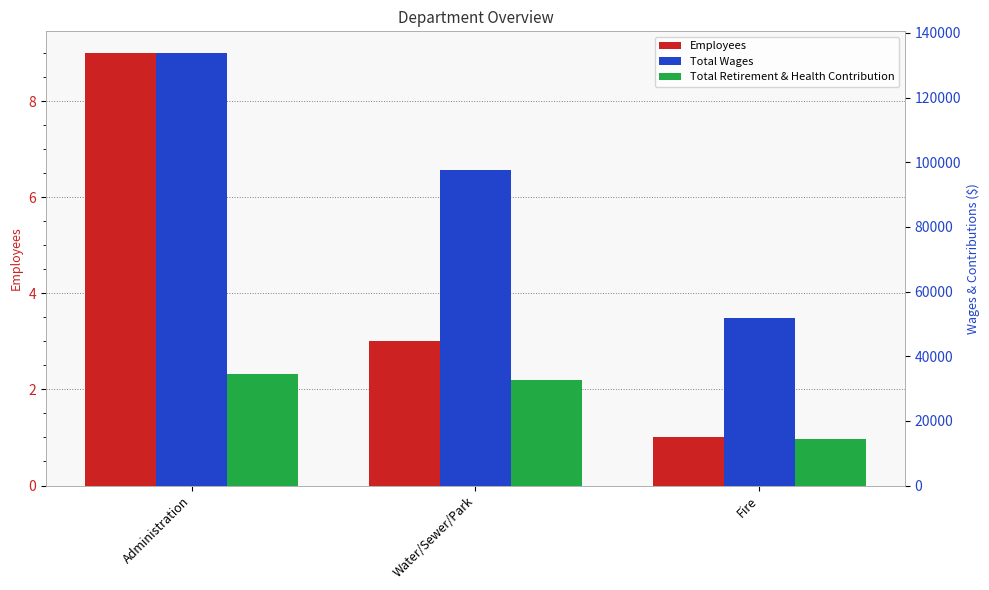

What is the label of the 3rd bar from the right?

Administration